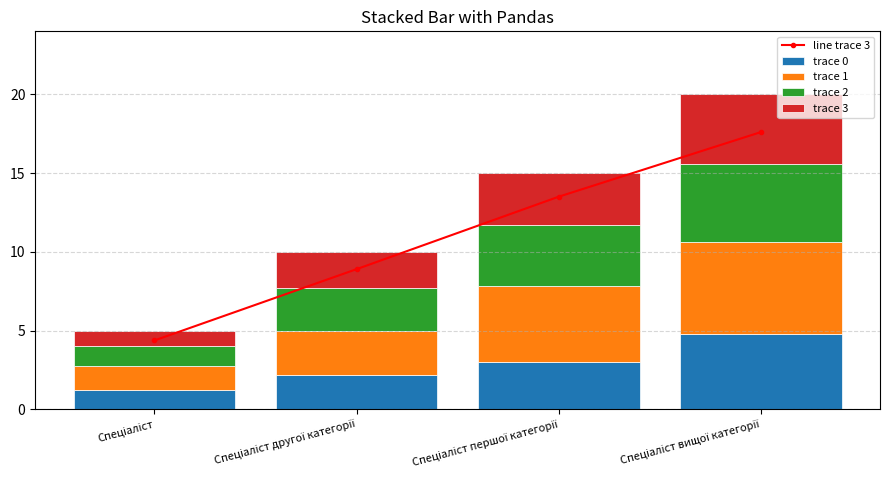

Count the trace 2 values in the range 2 to 5.

3